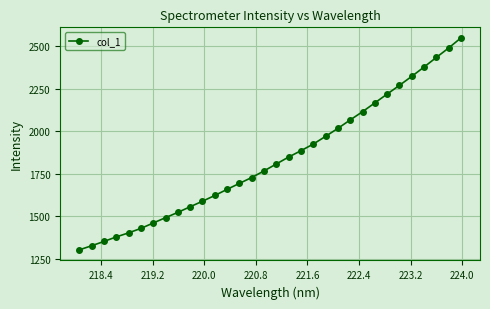

What is the sum of all values?

58726.1